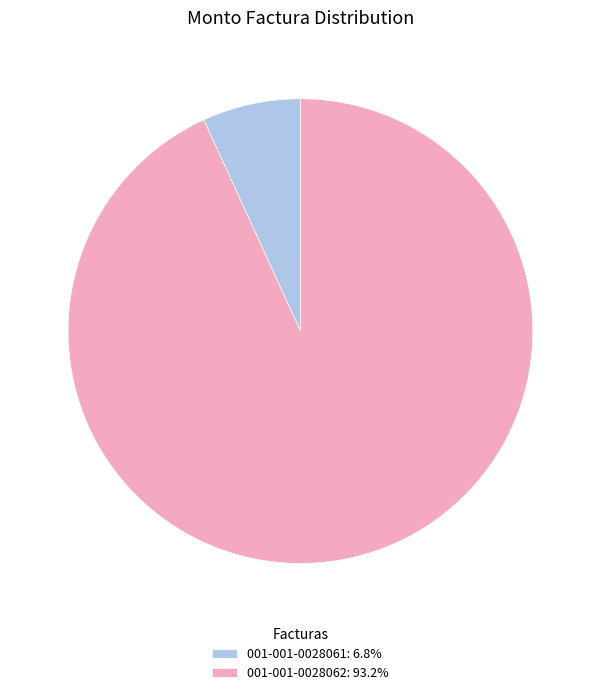

Rank the categories by value from highest to lowest.

001-001-0028062, 001-001-0028061